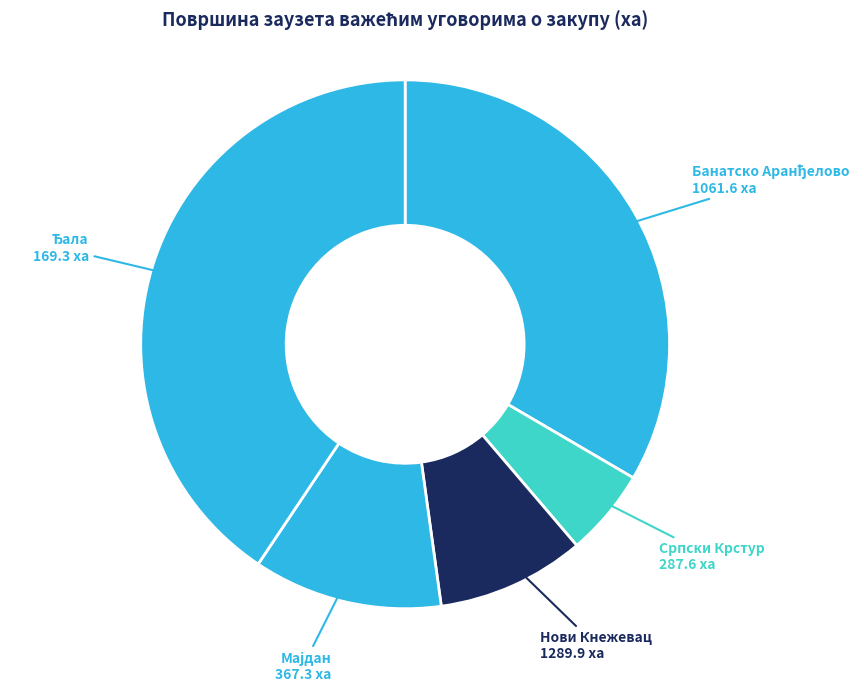

Which has a higher value, Нови Кнежевац or Српски Крстур?

Нови Кнежевац